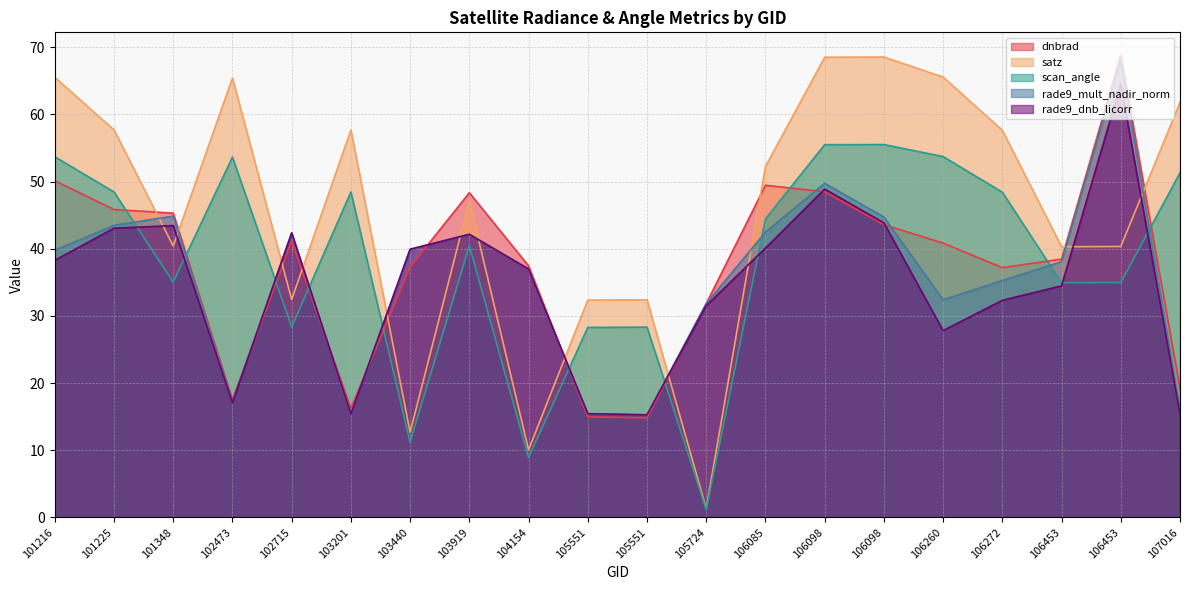

List the series in order of their peak value, lowest first.

scan_angle, rade9_dnb_licorr, rade9_mult_nadir_norm, satz, dnbrad